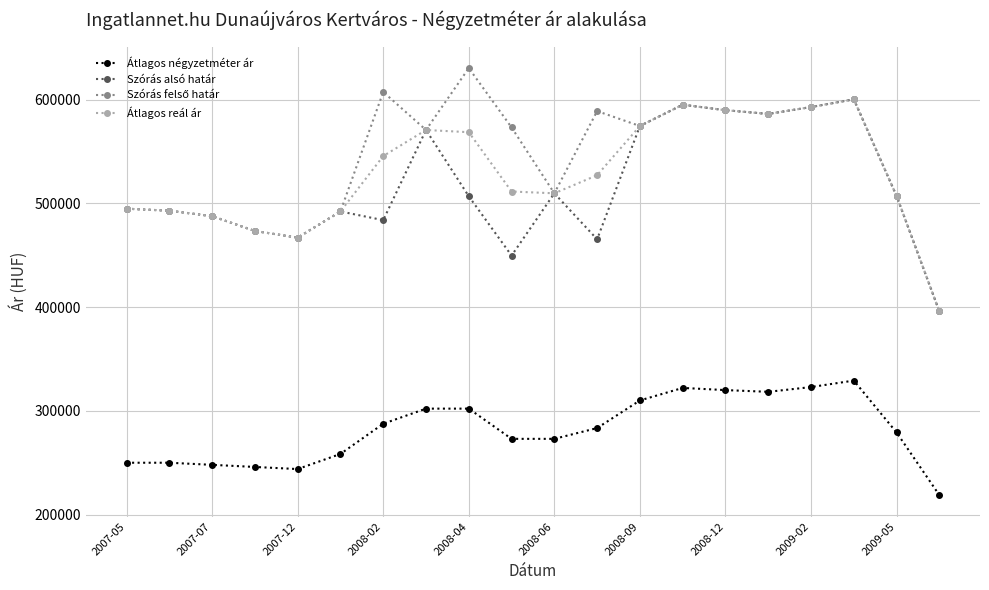

True or false: Átlagos reál ár and Átlagos négyzetméter ár cross at least once.

False